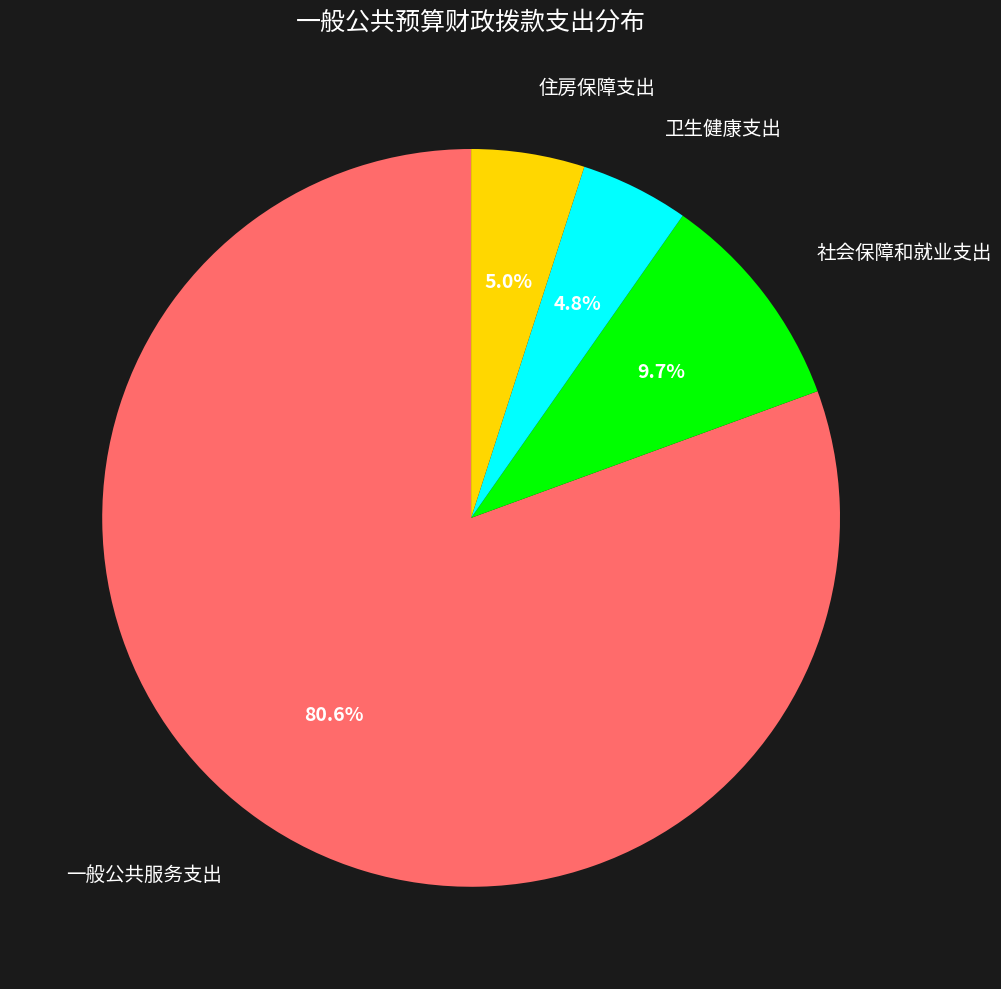

To the nearest percent, what is the average slice percentage?

25%